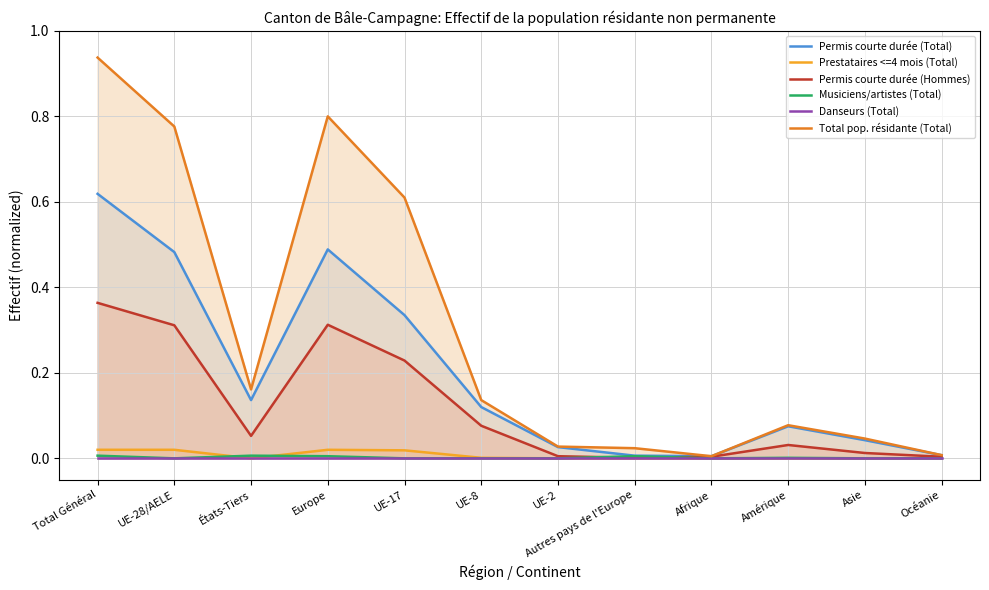

At which label does Danseurs (Total) reach its peak?

Total Général